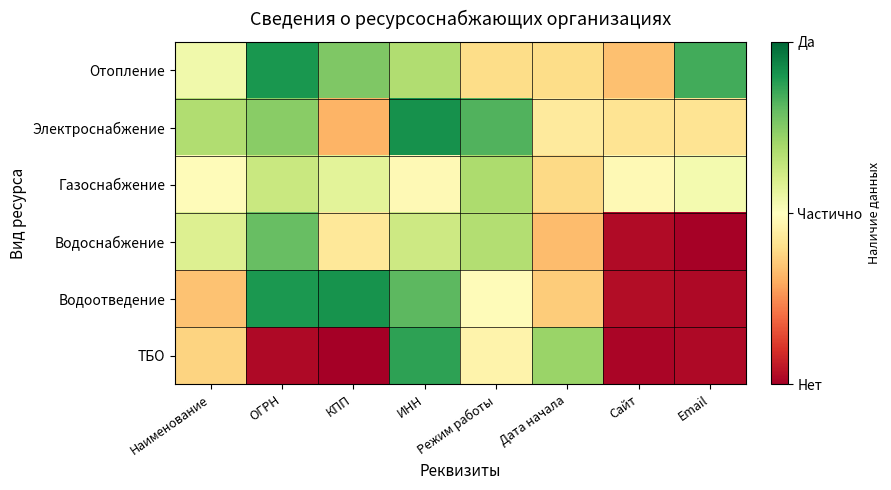

What is the spread (max minus min) of values at ИНН?

0.4